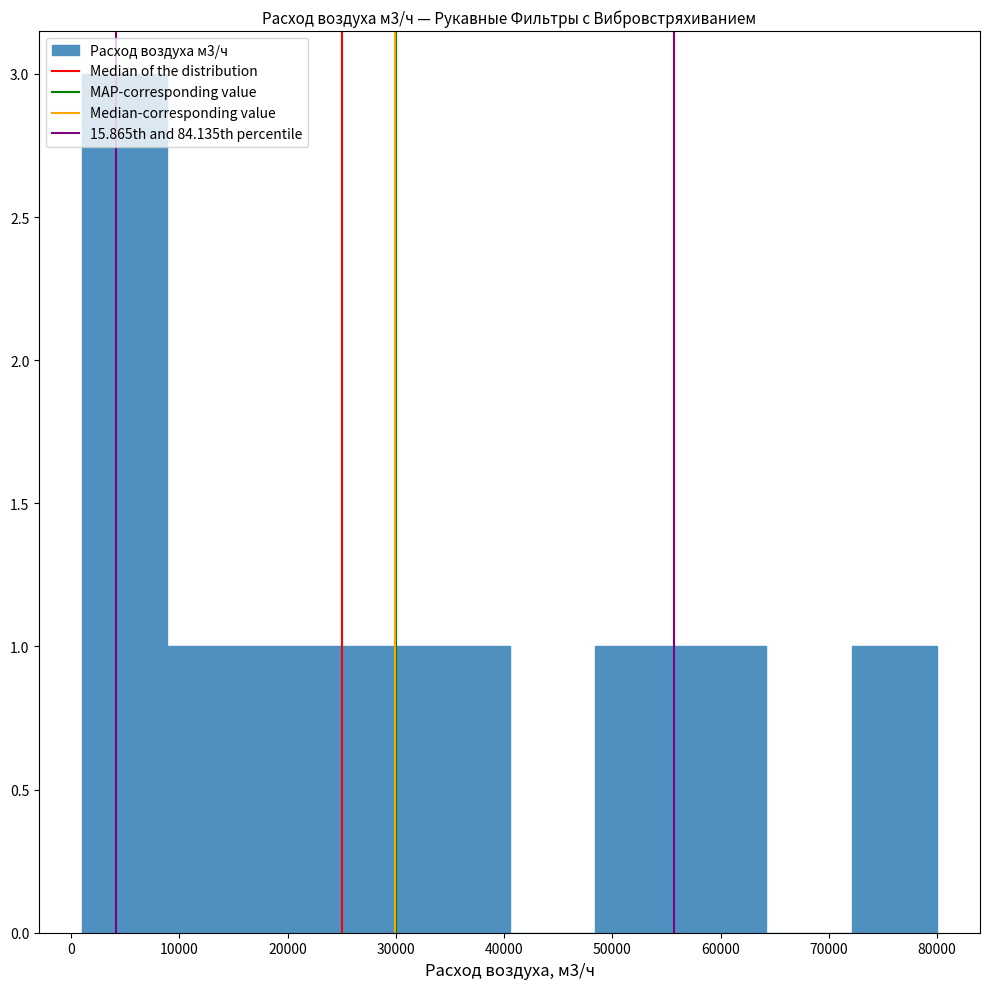

Over which range of the x-axis is the bar tallest?

1000 to 8900